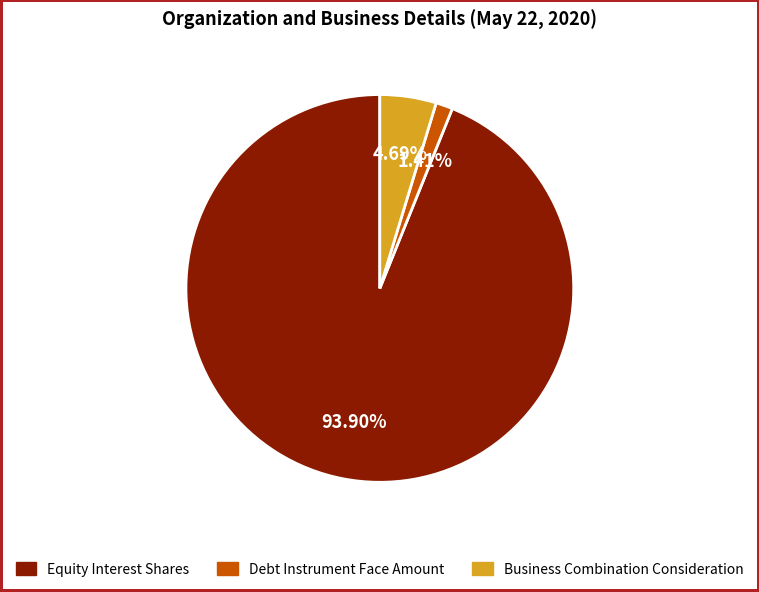

Count the number of slices in the pie.

3